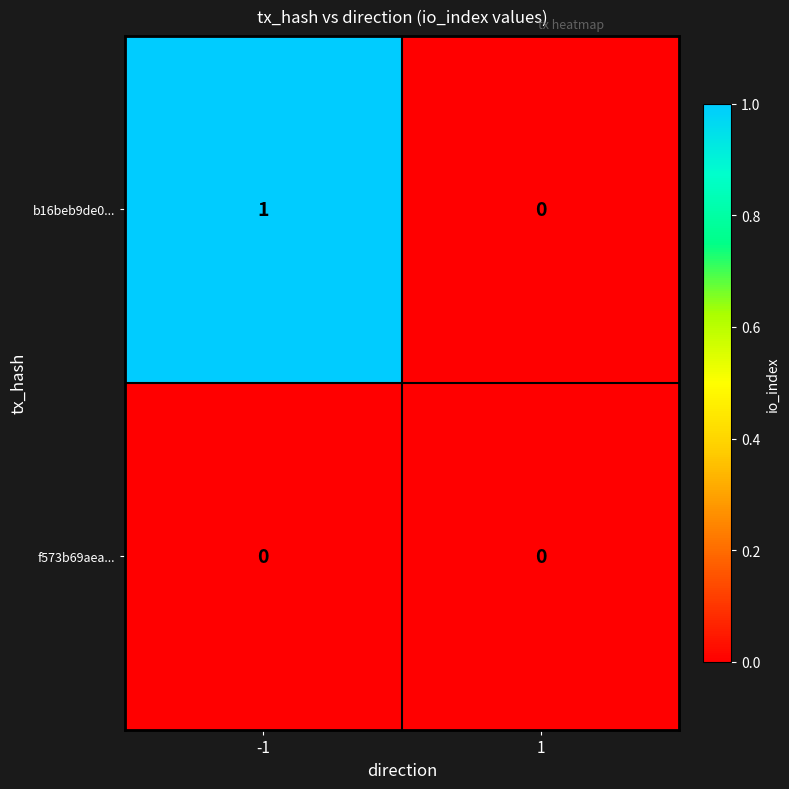

Which series has the largest total across all categories?

b16beb9de0...